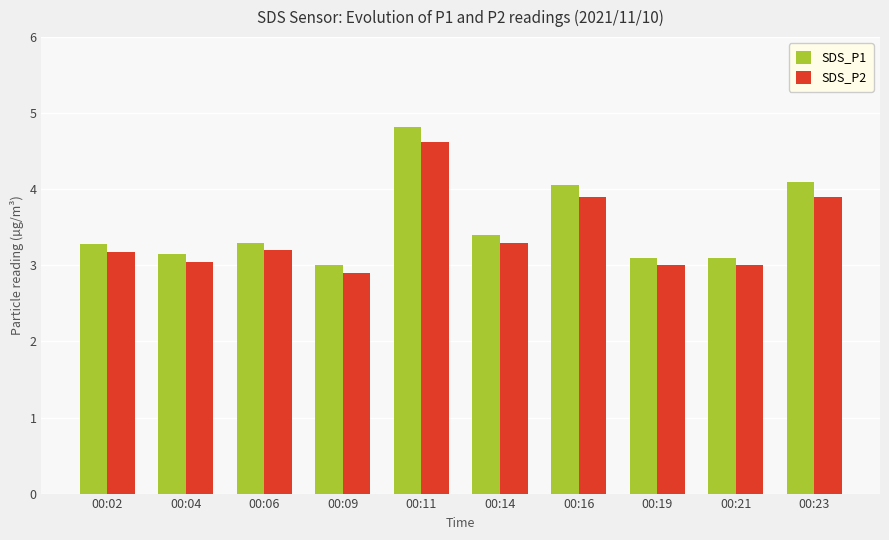

At which category is the sum across all series the highest?

00:11